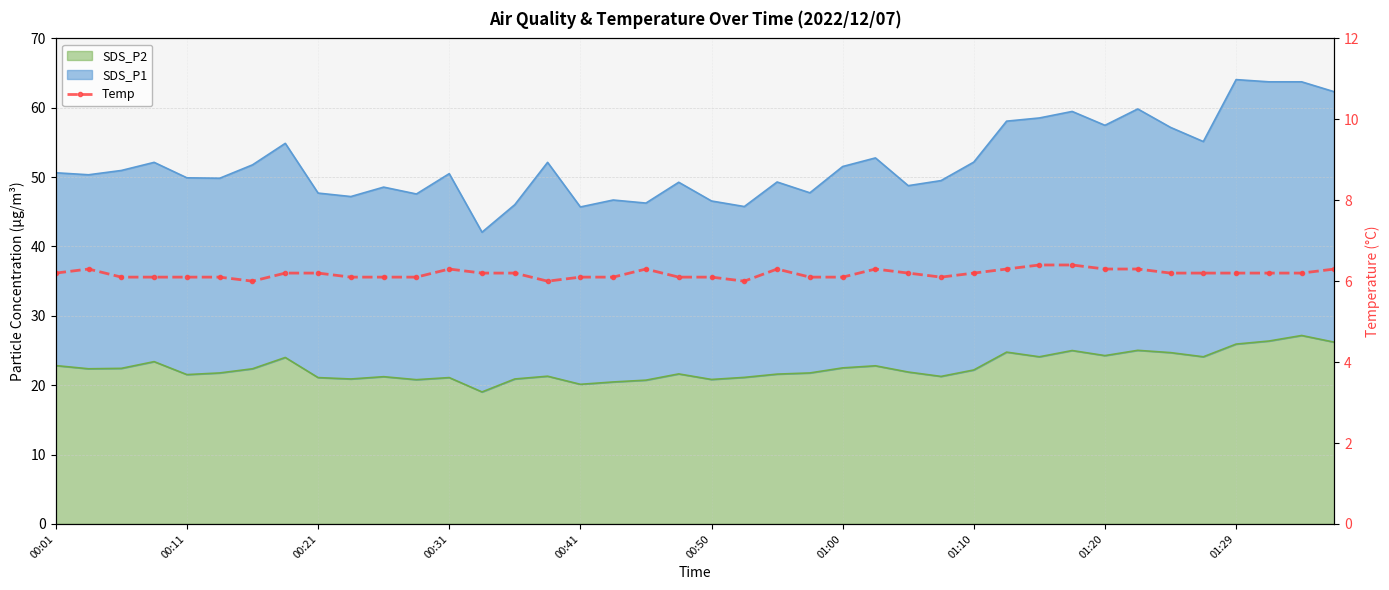

The chart shows a value of 9.5 at 23. True or false?

False